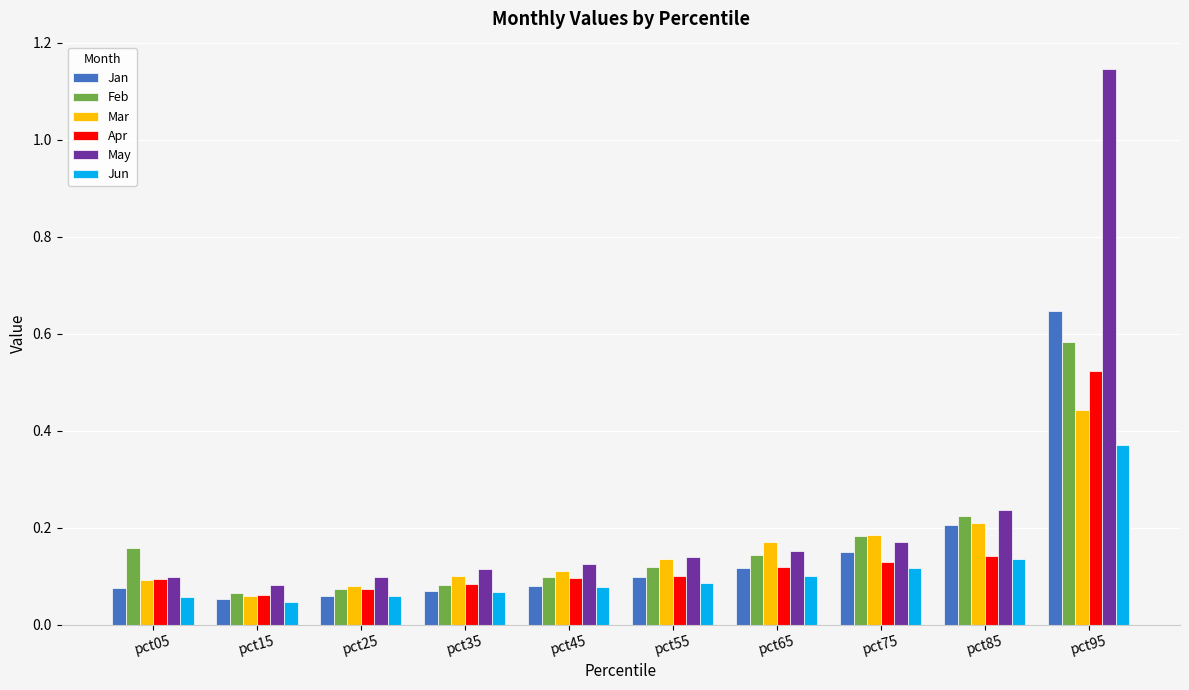

Count the Apr values in the range 0 to 1.

10